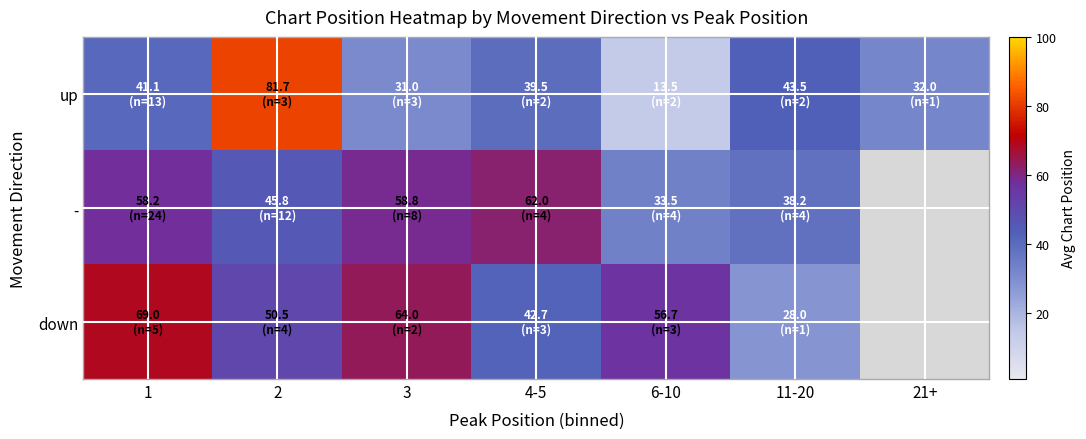

At 2, list the series in order from smallest to largest.

-, down, up